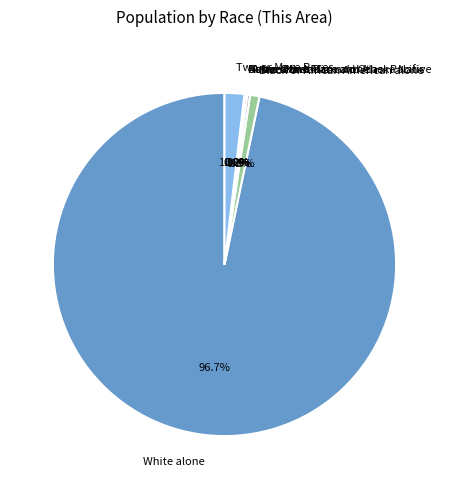

Does any single category account for the majority?

Yes